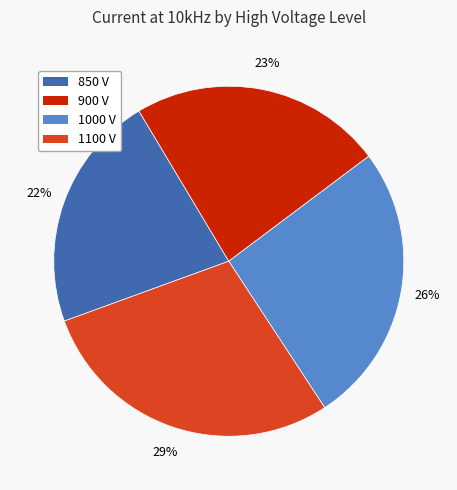

True or false: 1100 V accounts for 20% of the total.

False